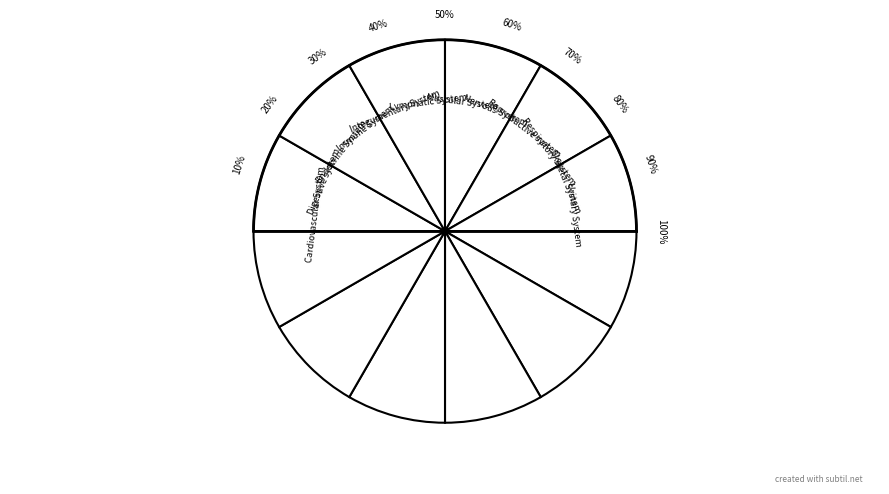

How many slices are in this pie chart?

10